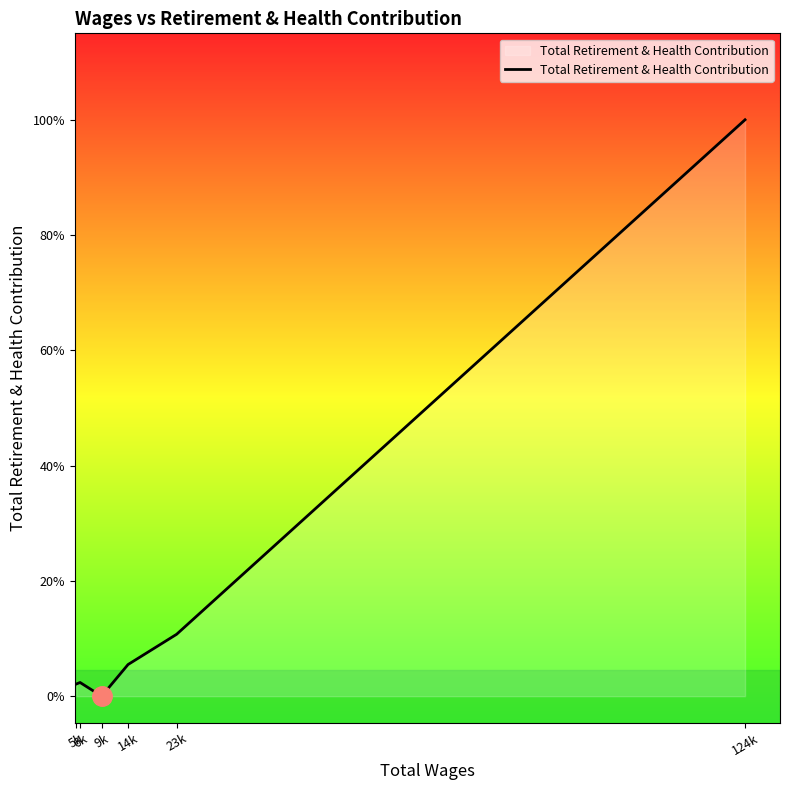

Is this an area chart (filled region under the line)?

Yes